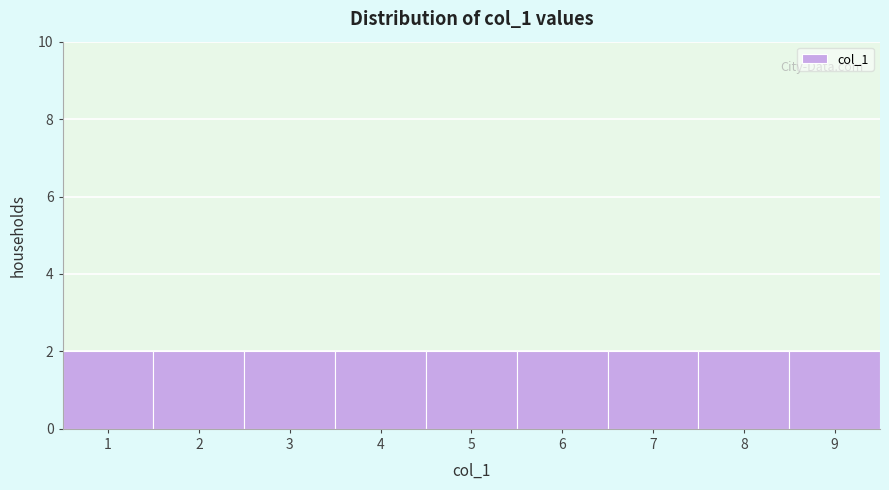

Reading left to right, list every bar in this chart as the range it spans on the x-axis followed by its height. The values are not printed on the chart, so give them approximately, as read against the axis.

0.5 to 1.5: 2
1.5 to 2.5: 2
2.5 to 3.5: 2
3.5 to 4.5: 2
4.5 to 5.5: 2
5.5 to 6.5: 2
6.5 to 7.5: 2
7.5 to 8.5: 2
8.5 to 9.5: 2